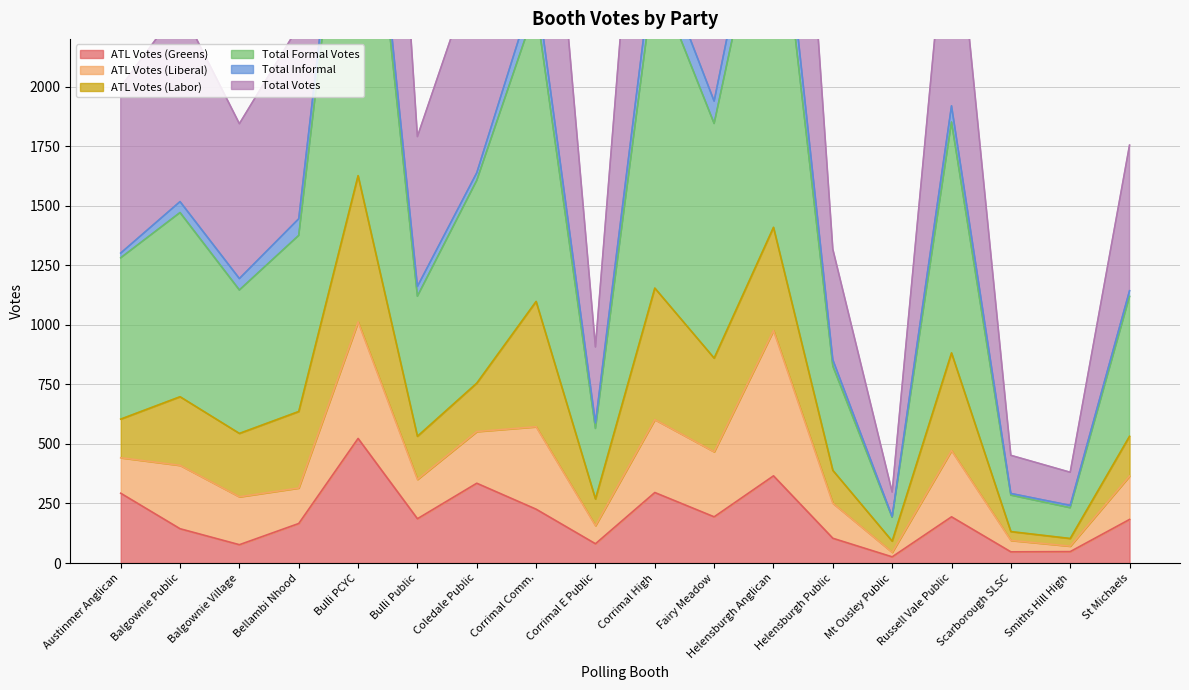

What is the total value across all series at Fairy Meadow?

5057